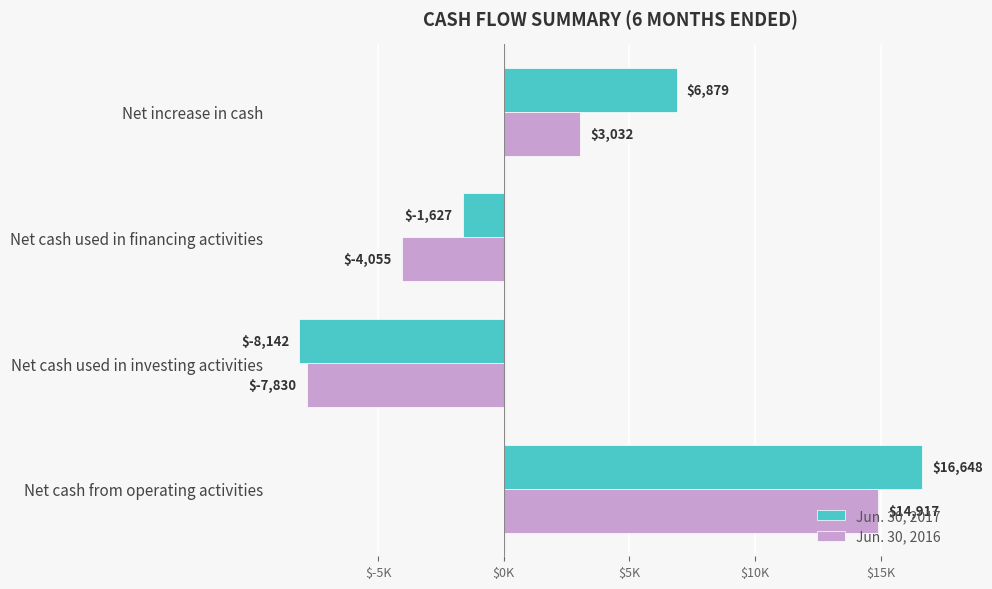

What are all the series names shown in the legend?

Jun. 30, 2017, Jun. 30, 2016